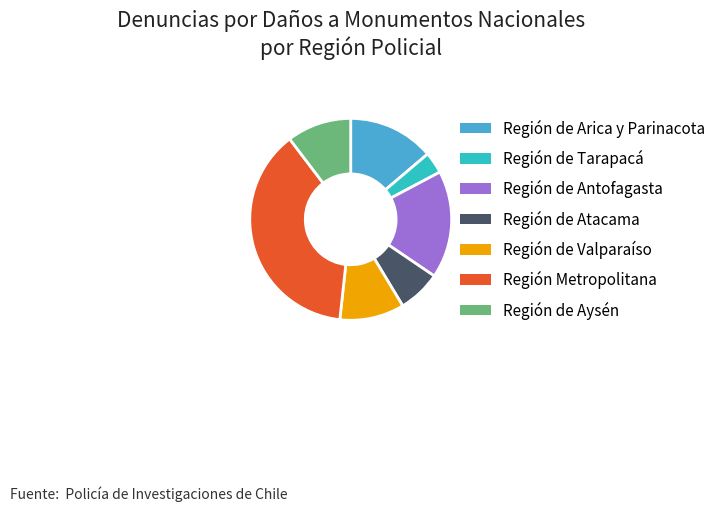

Is it true that Región de Valparaíso is 10% of the pie?

True